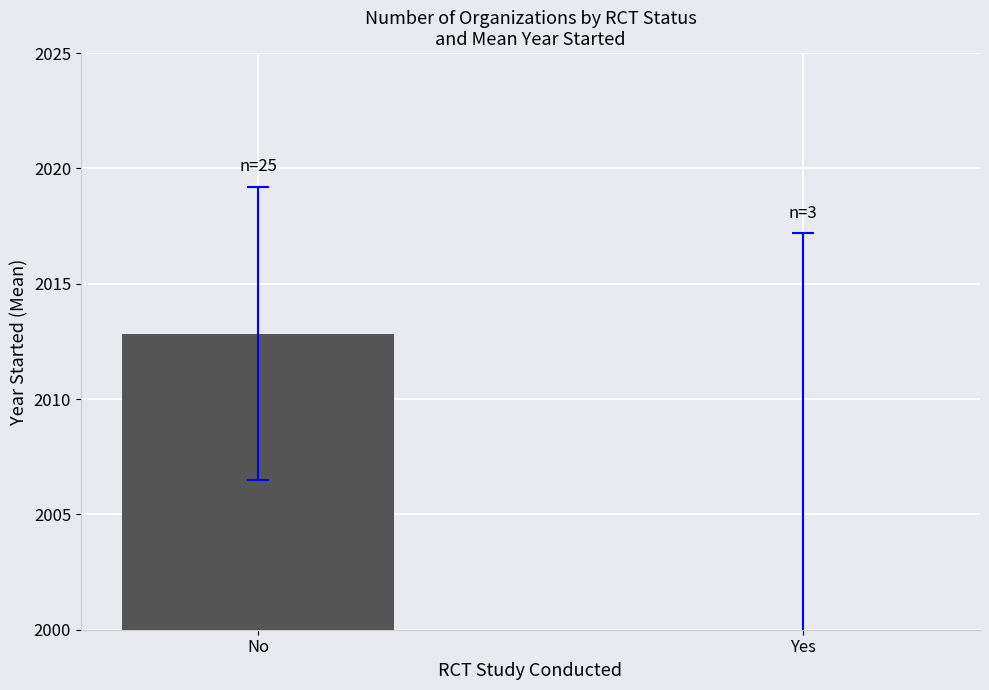

How many categories are shown in the chart?

2